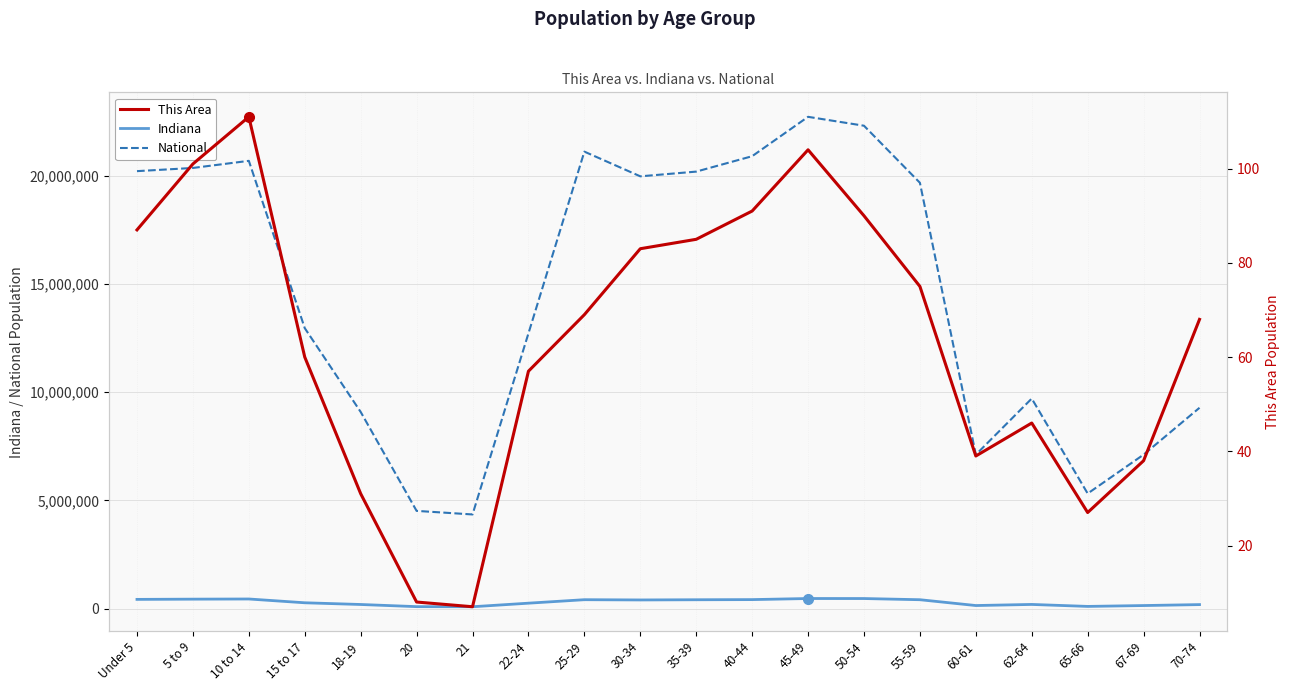

Which series has the widest spread of values?

National